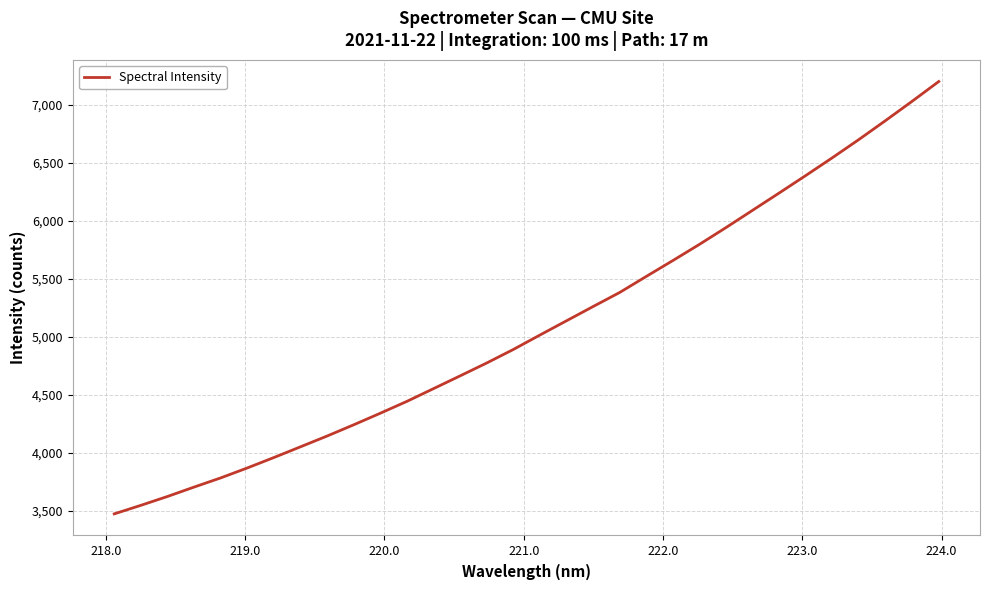

What is the minimum value shown in the chart?

3474.7